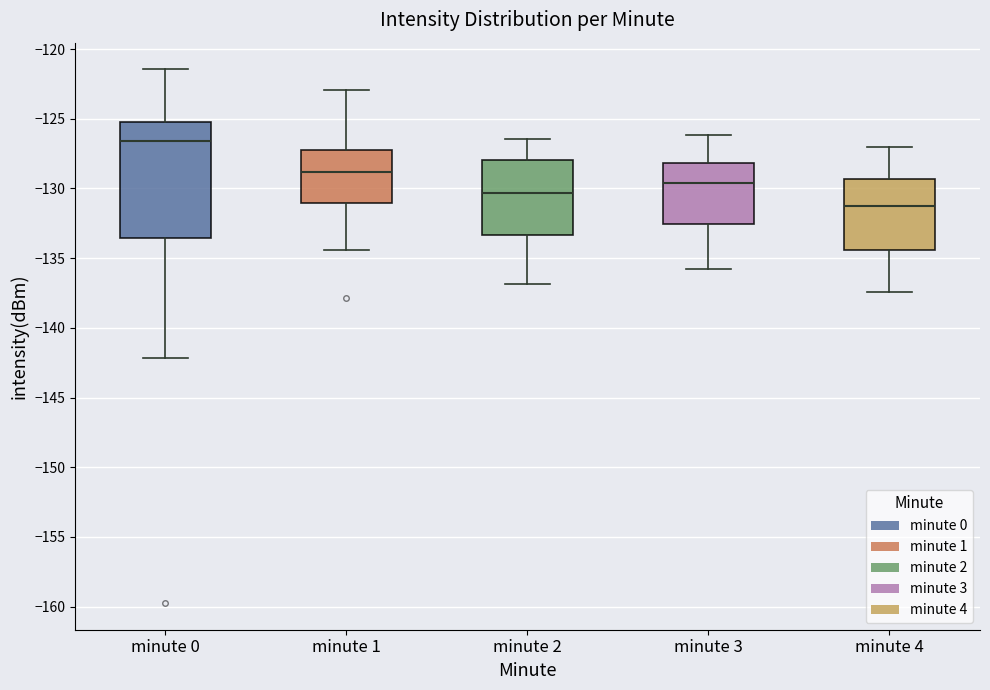

Which box is the tallest, from its lower edge to its upper edge?

minute 0